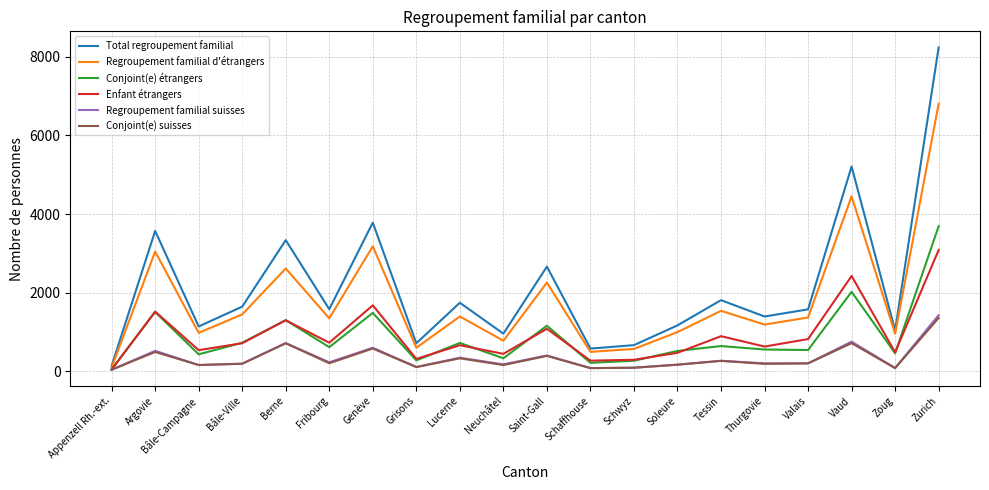

Which series has the widest spread of values?

Total regroupement familial